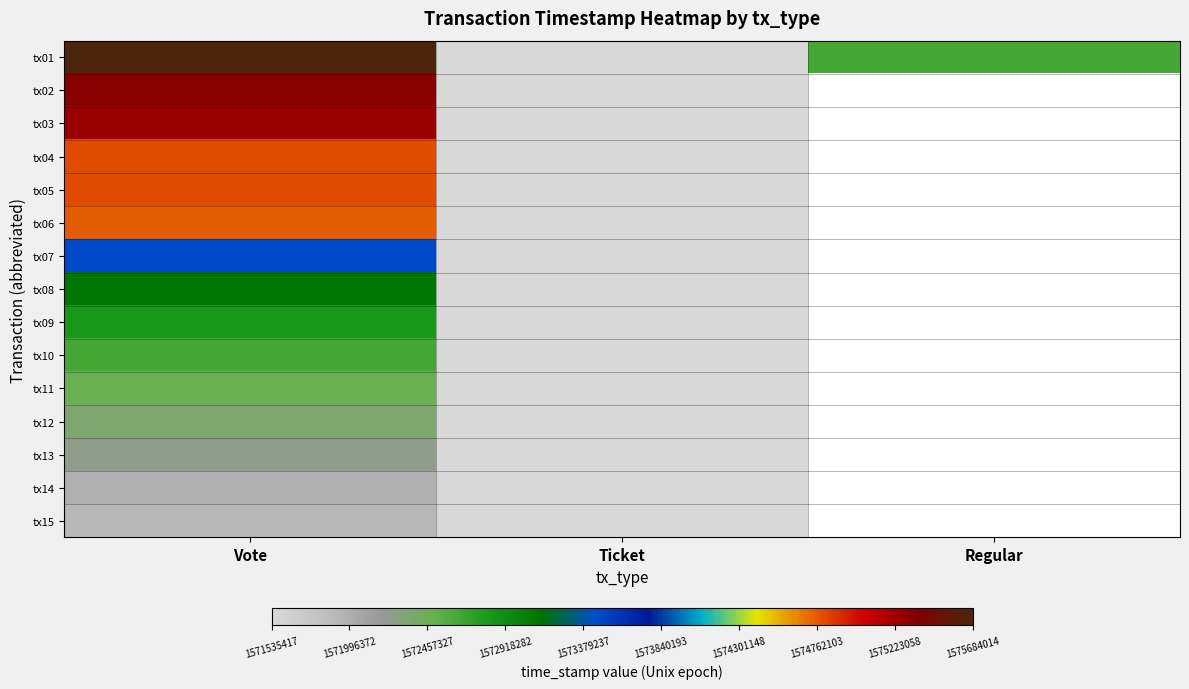

What is the spread (max minus min) of values at Ticket?

42